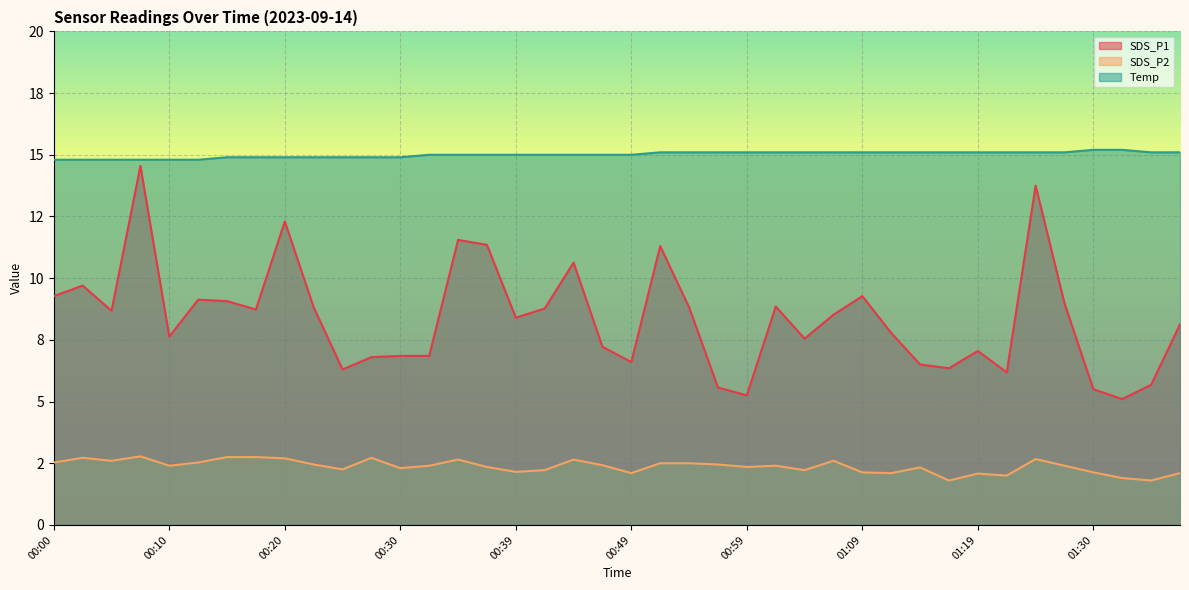

Which series has the largest range (max minus min)?

SDS_P1